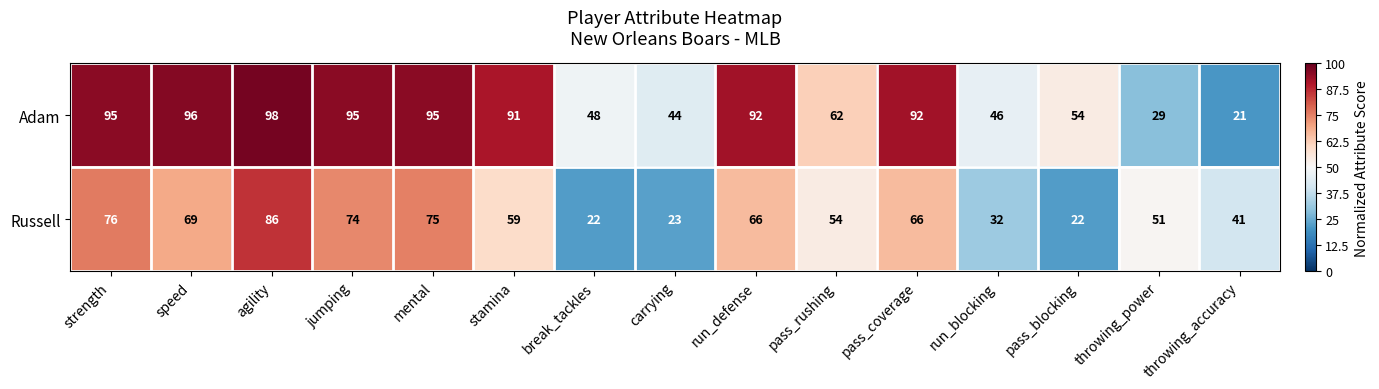

Which series changed the most between pass_blocking and throwing_power?

Russell